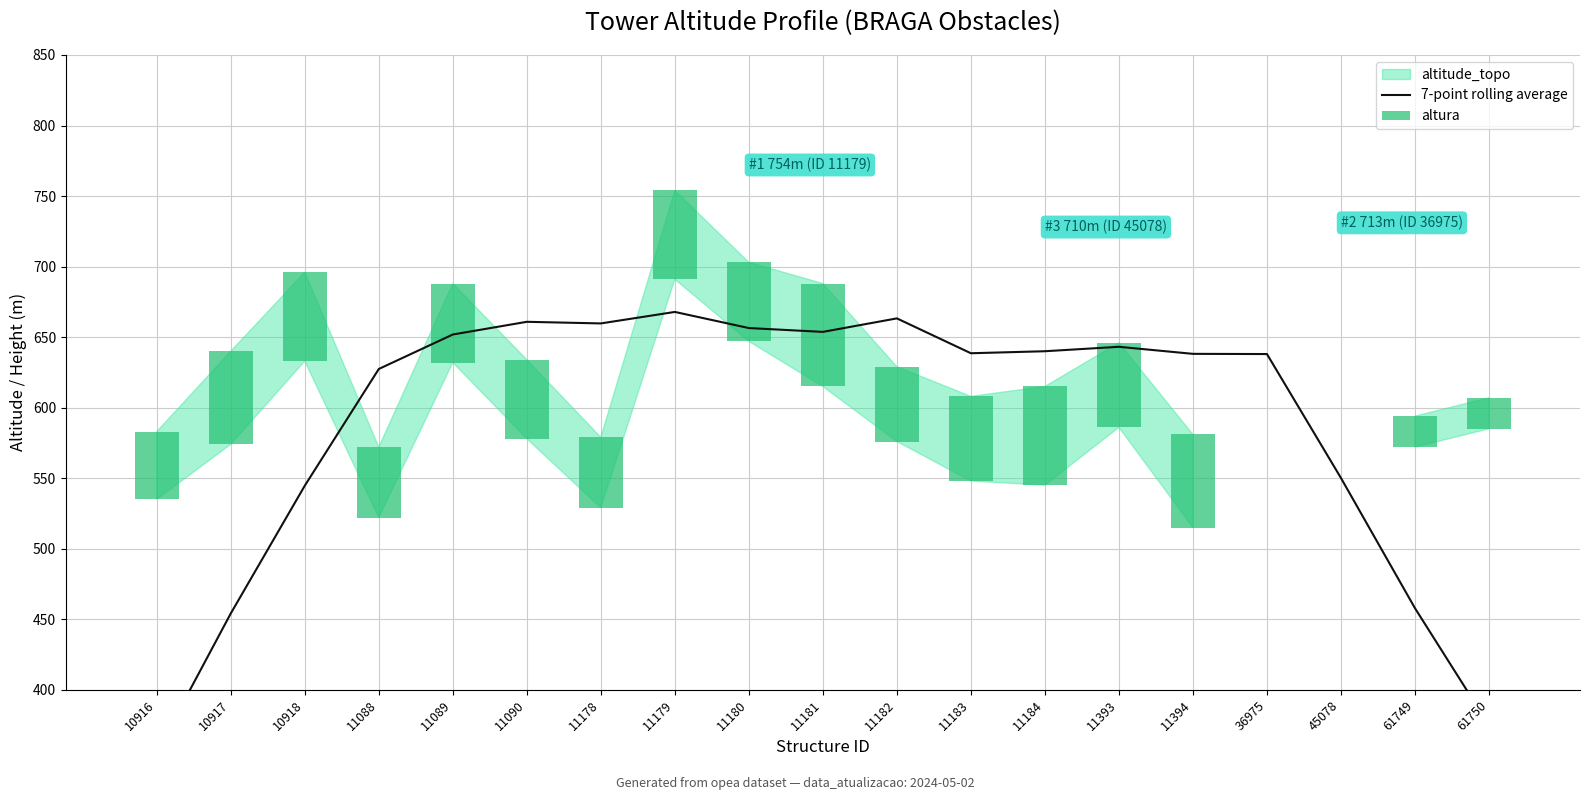

True or false: altura has a value of 15.4 at 10917.

False